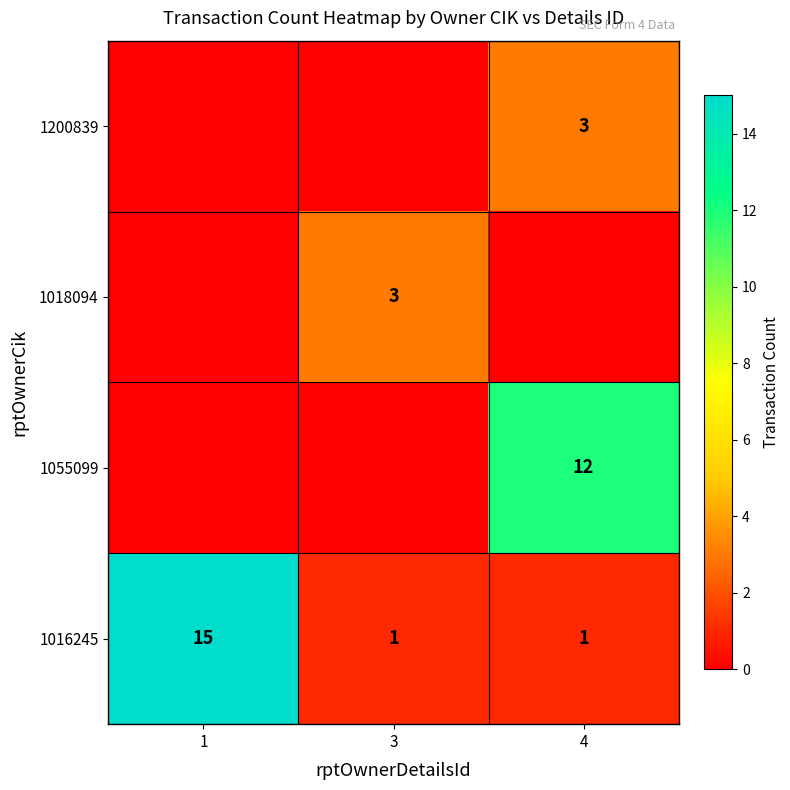

What value does the 1016245 series have at 1, to the nearest 10?

20